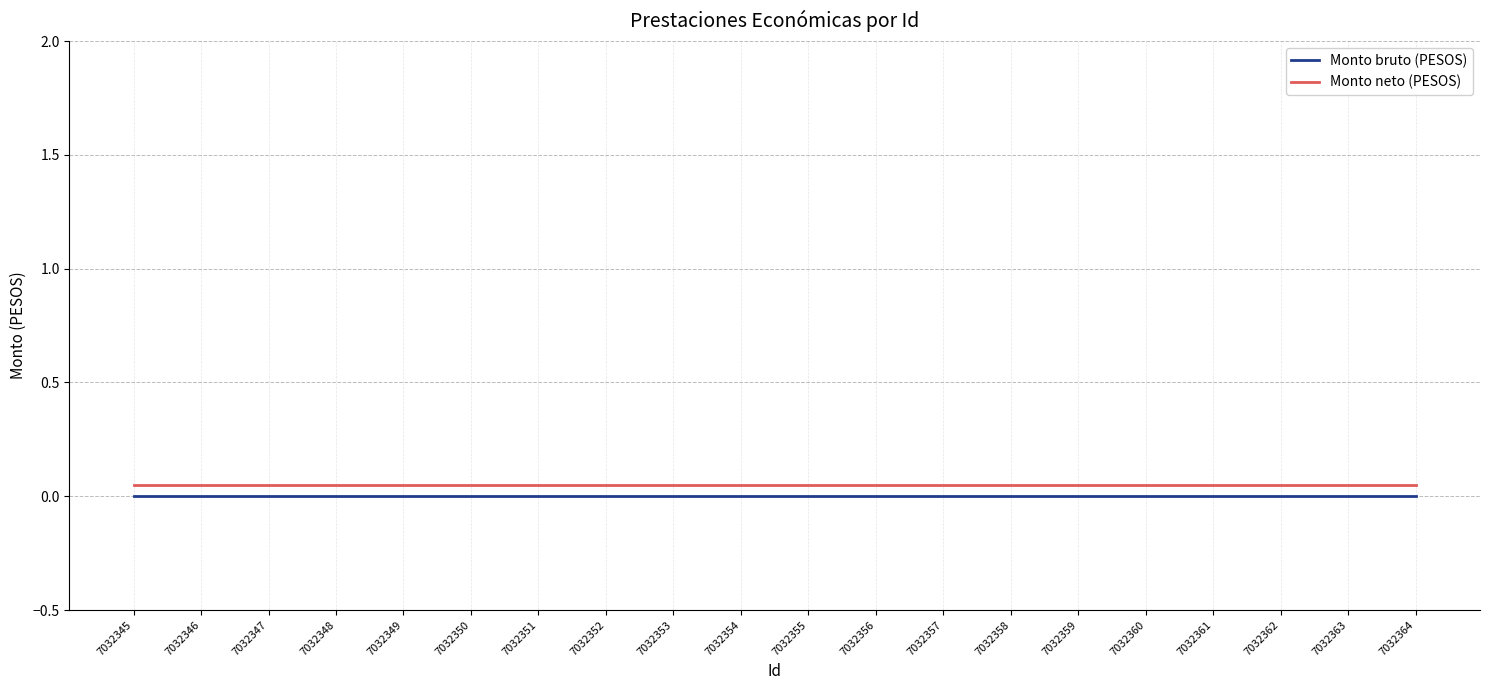

Is it true that Monto neto (PESOS) equals 0.1 at 7032363?

False